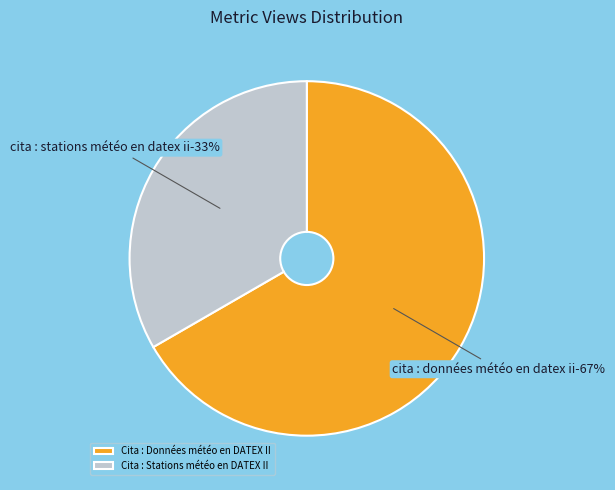

What percentage is the Cita : Données météo en DATEX II slice, to the nearest percent?

67%